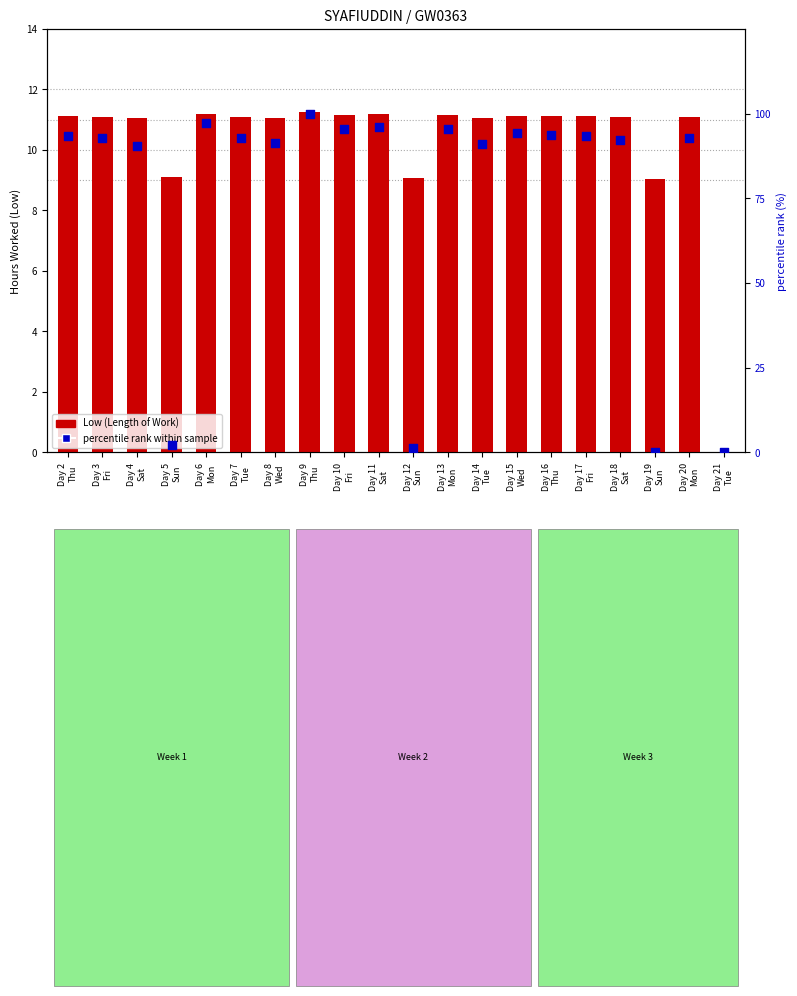

At which category is the sum across all series the highest?

Day 9
Thu